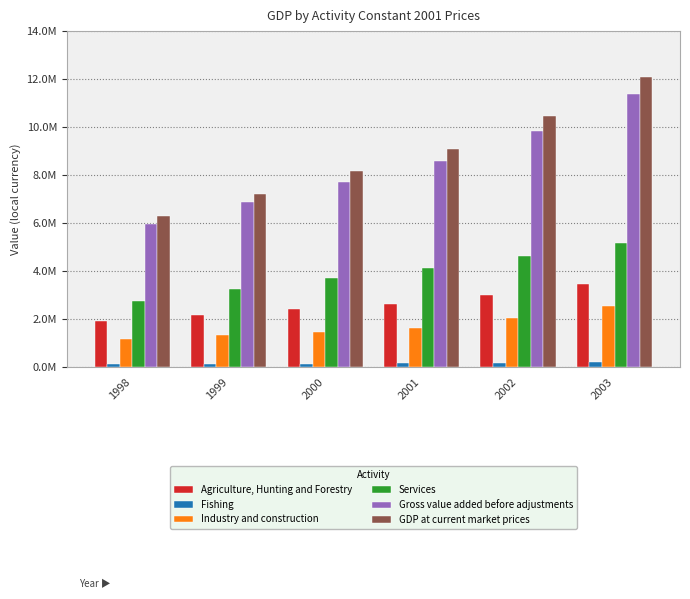

What is the value of the Gross value added before adjustments bar at the 2nd from the left?

6883211